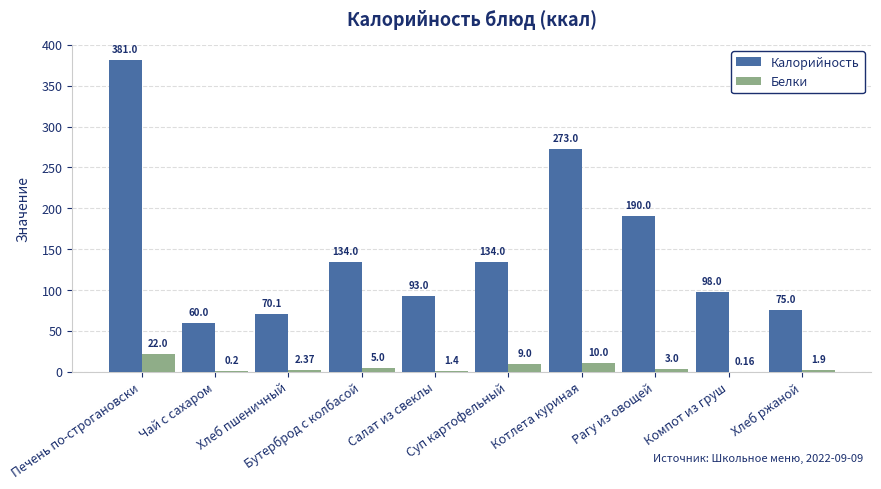

Which series has the largest total across all categories?

Калорийность